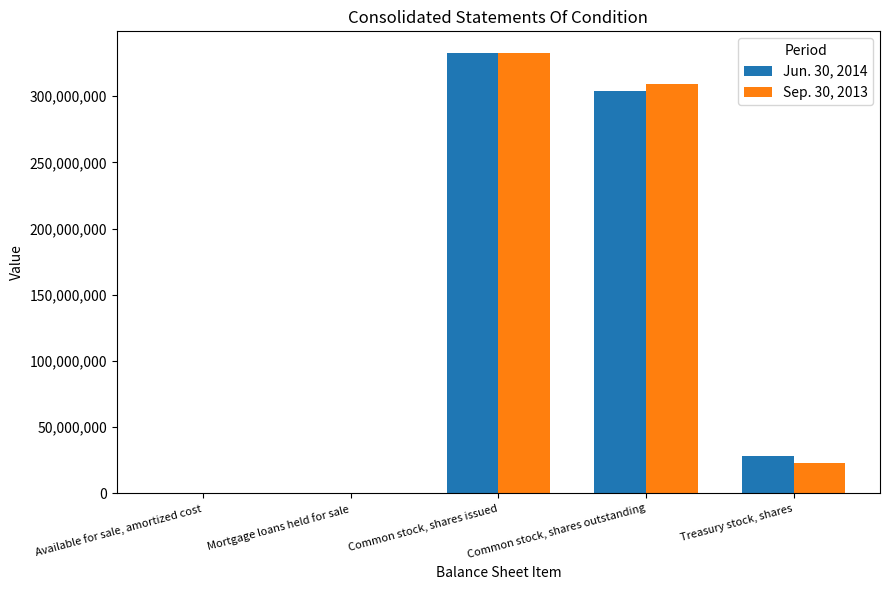

Is the value of Sep. 30, 2013 at Treasury stock, shares greater than the value of Jun. 30, 2014 at Available for sale, amortized cost?

Yes